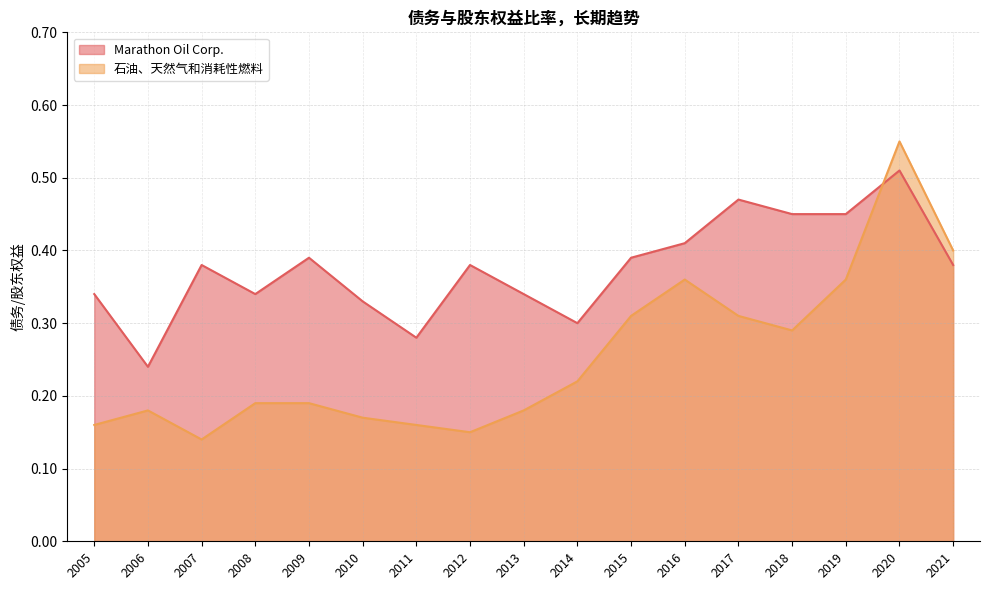

What is the value of the Marathon Oil Corp. point at the 17th from the left?

0.4